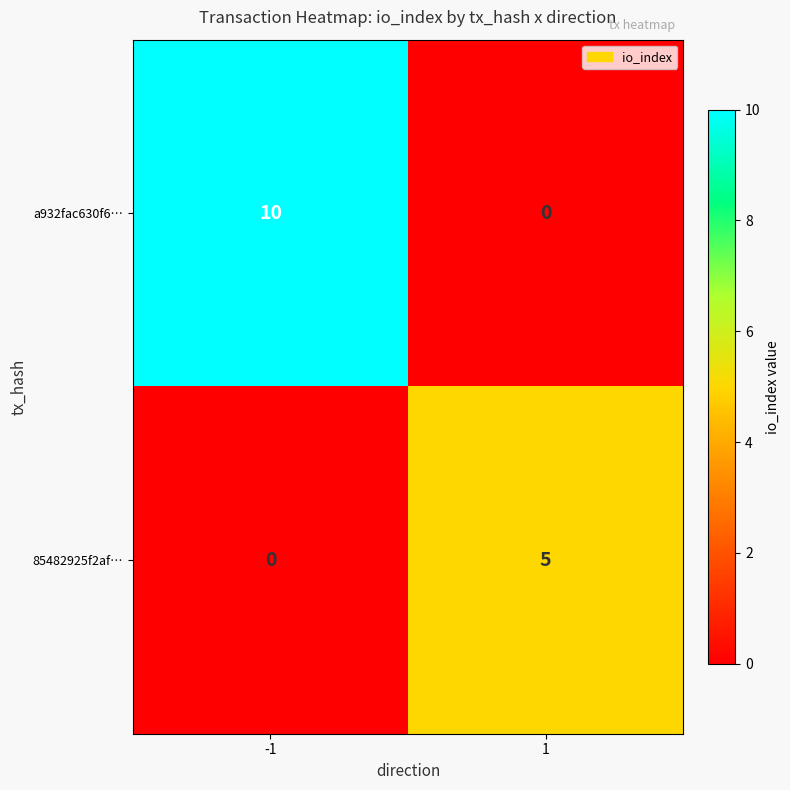

List the series in order of their peak value, lowest first.

85482925f2af…, a932fac630f6…